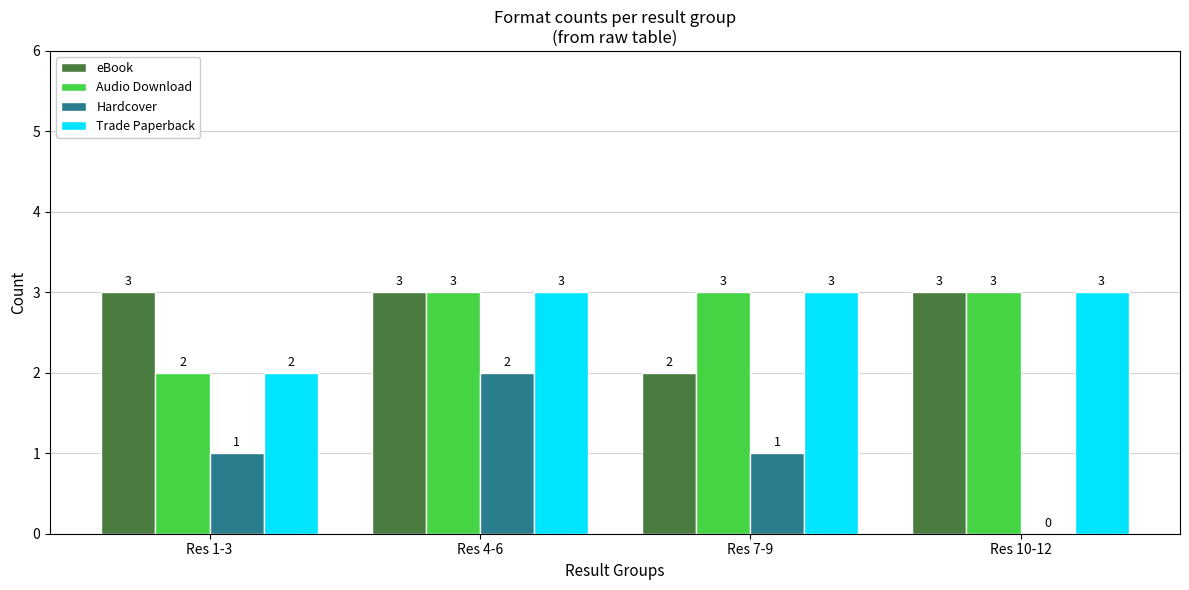

What is the maximum value shown in the chart?

3